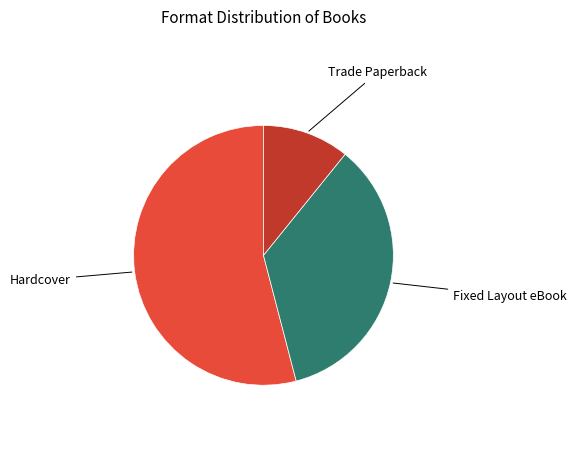

Count the number of slices in the pie.

3